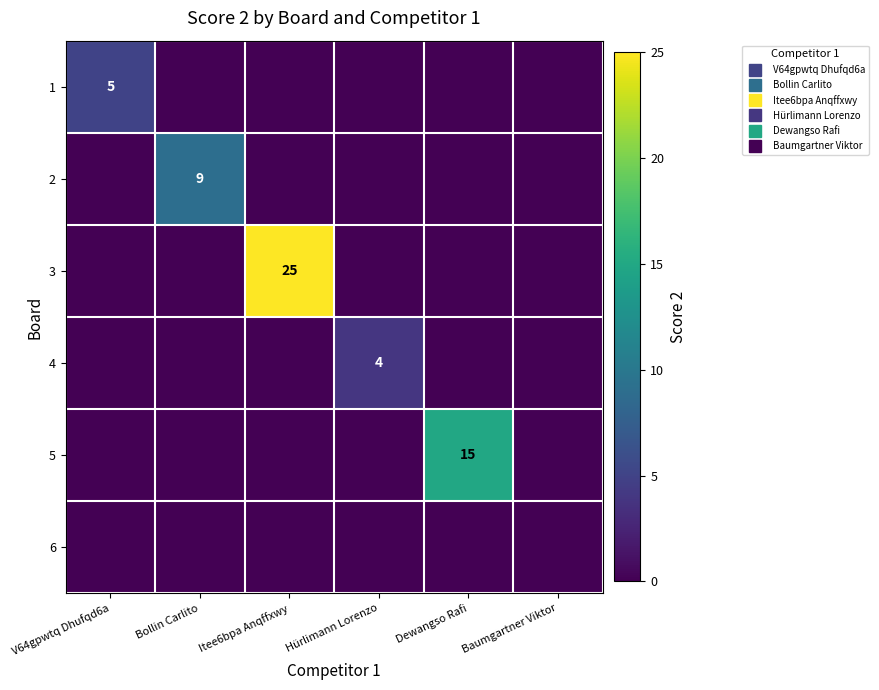

True or false: 5 has a value of -8 at V64gpwtq Dhufqd6a.

False